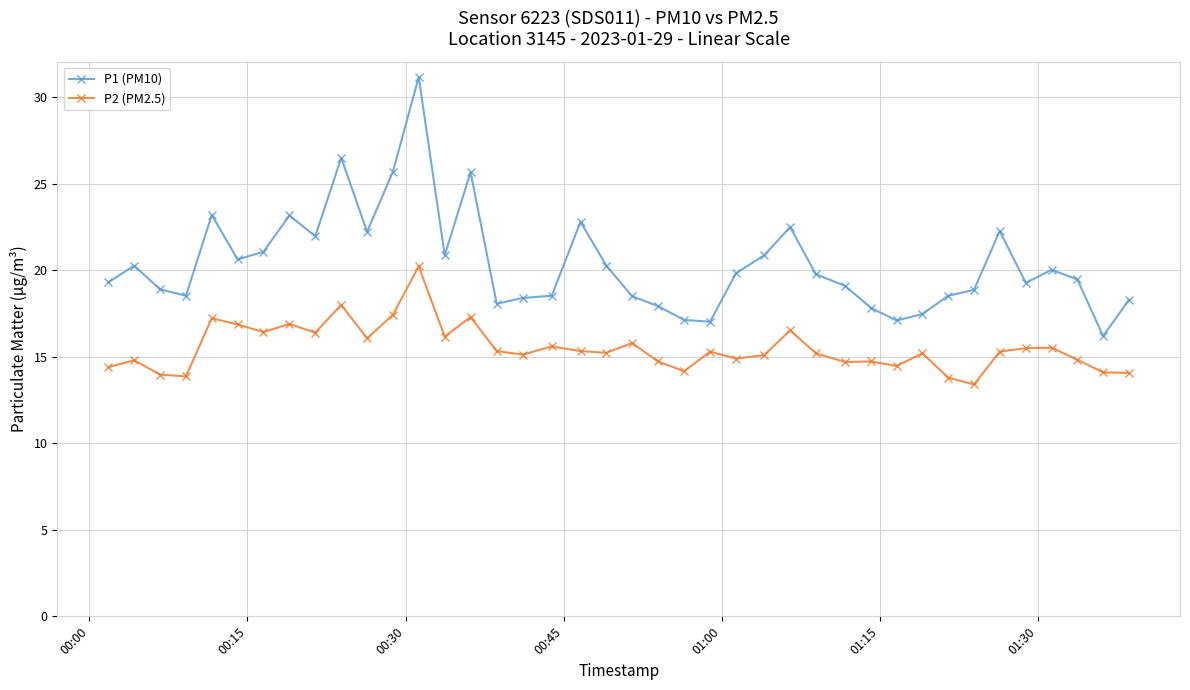

Which series has the largest range (max minus min)?

P1 (PM10)